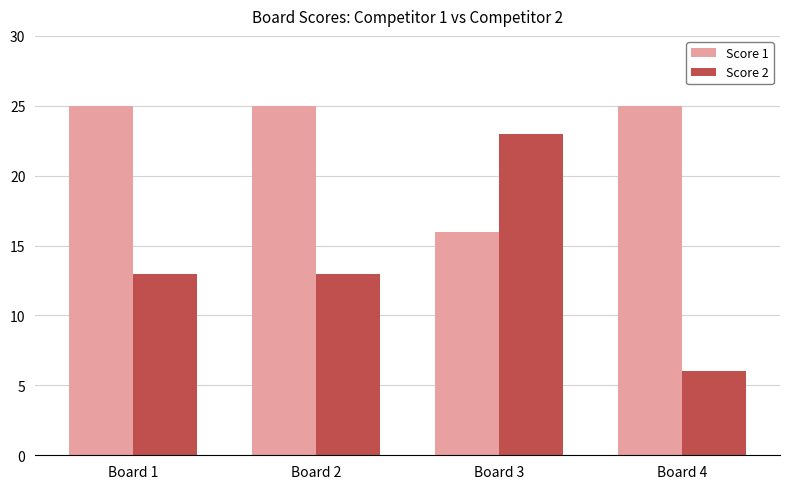

How many groups of bars are there?

4